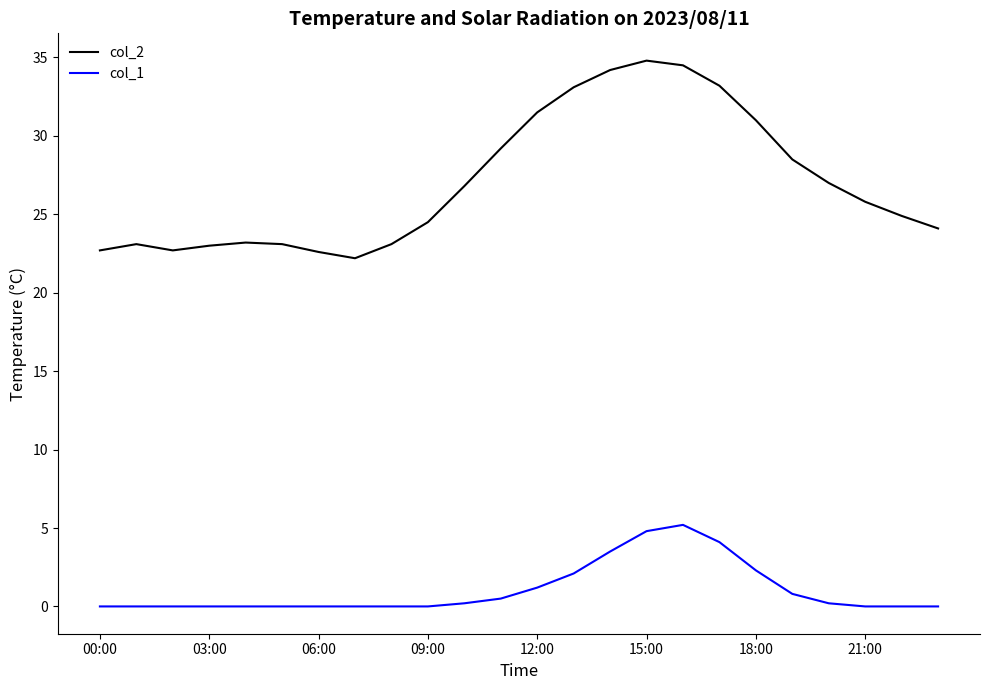

What is the maximum value for col_2?

34.8